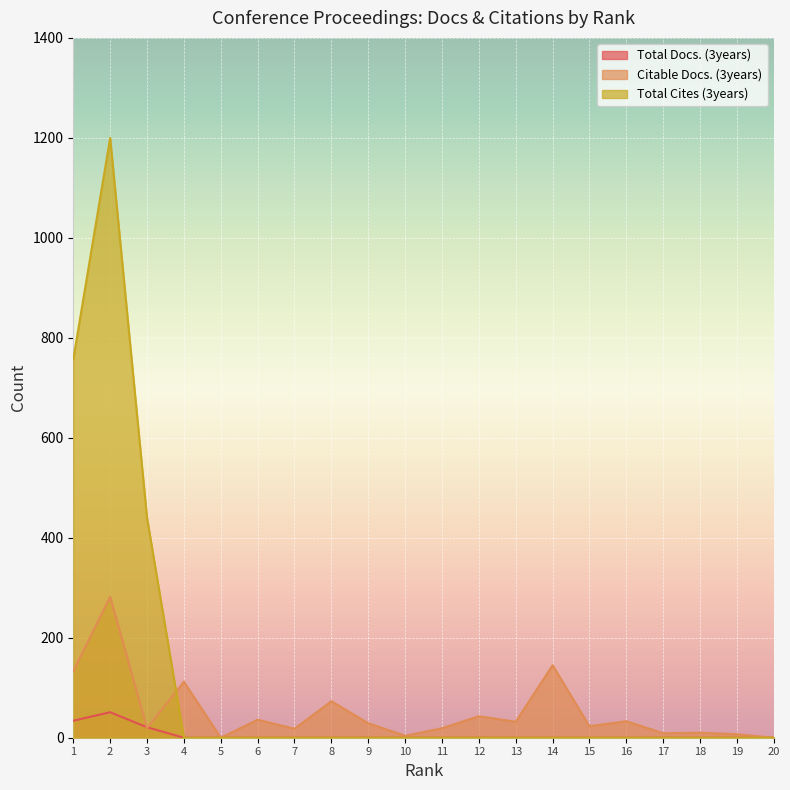

True or false: Total Docs. (3years) and Citable Docs. (3years) cross at least once.

True